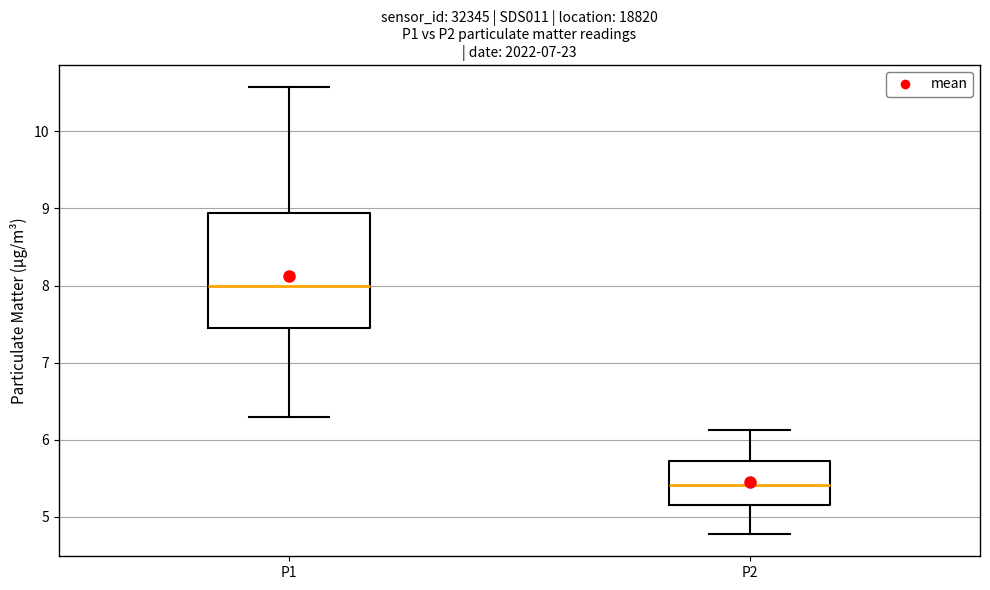

Which box has the highest median line?

P1